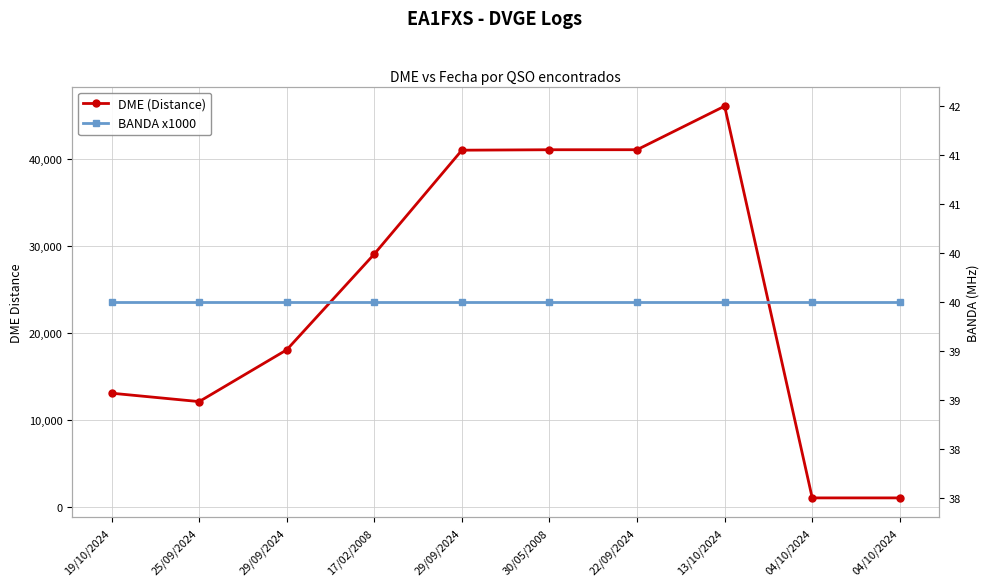

At which label does DME (Distance) first exceed 29067?

29/09/2024